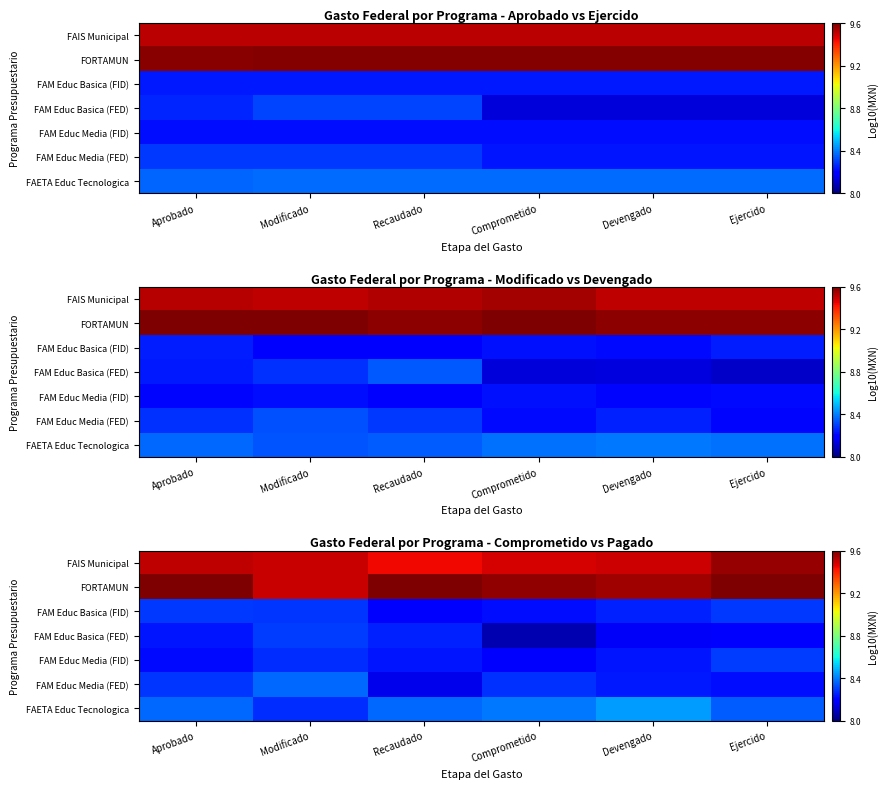

What is the difference between the maximum and minimum values in the FAM Educ Media (FED) series?

0.2